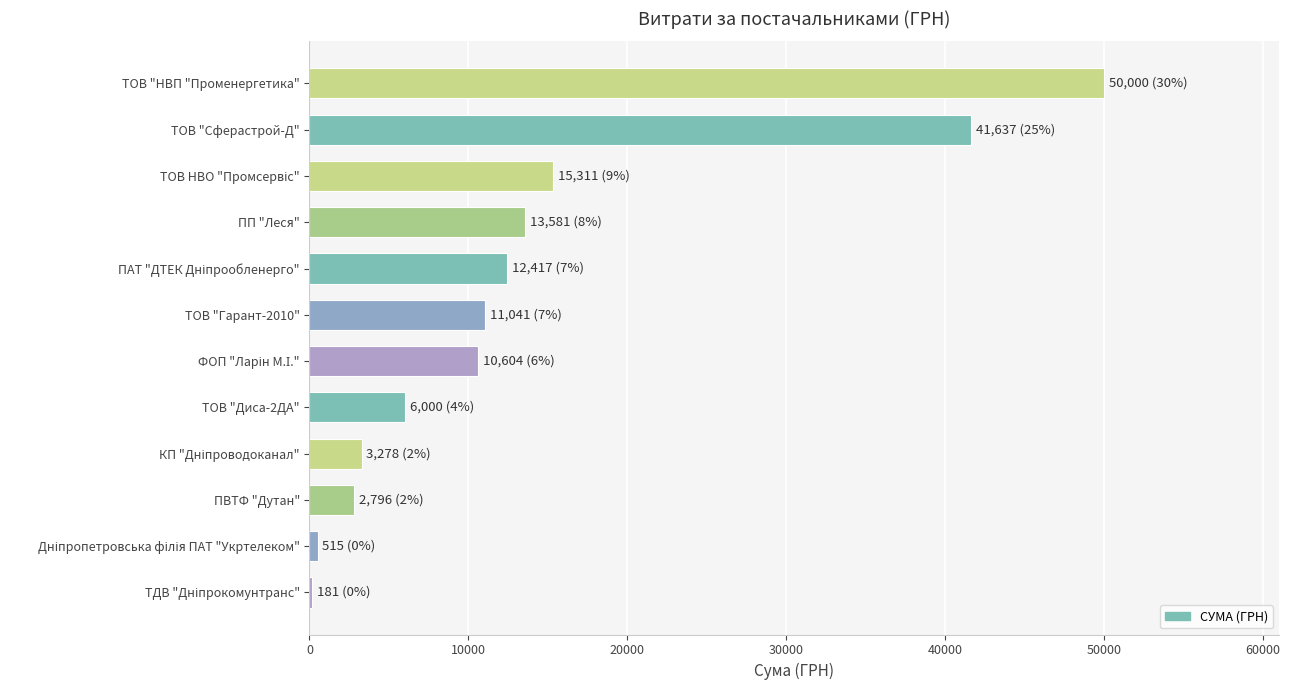

Which category has the highest value across all series?

ТОВ "НВП "Променергетика"